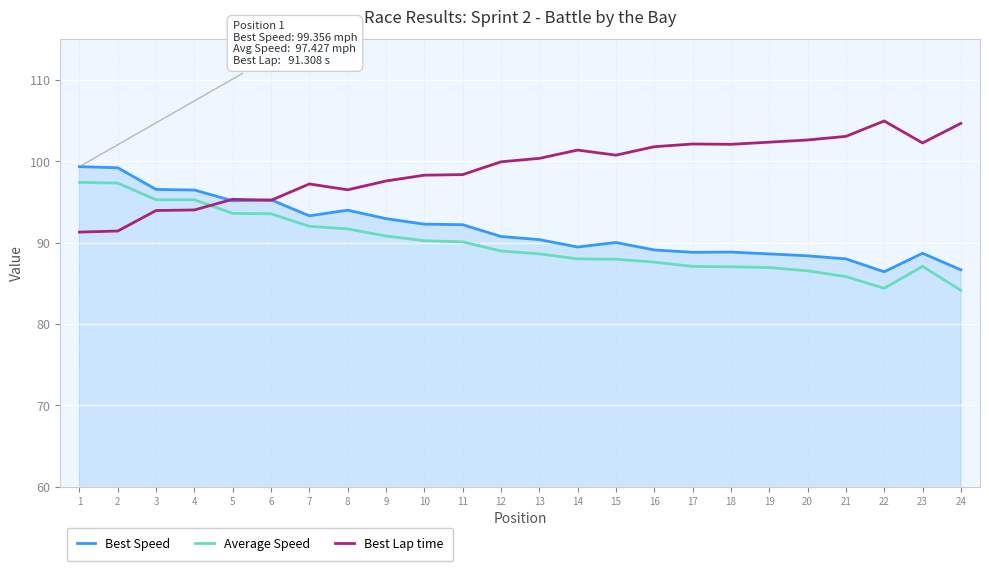

Is the value of Best Speed at 4 greater than the value of Average Speed at 19?

Yes